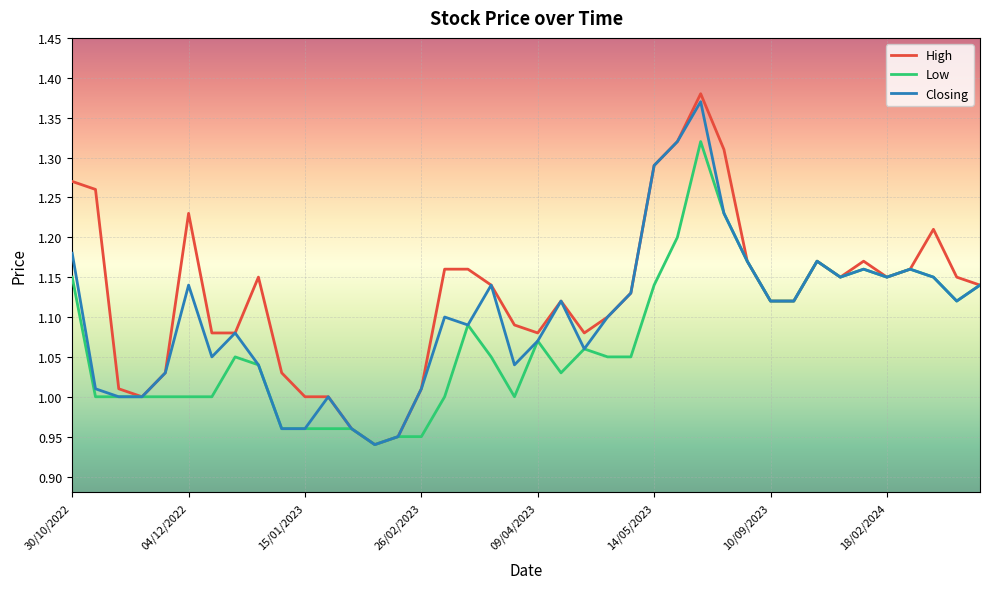

Which series has the widest spread of values?

High